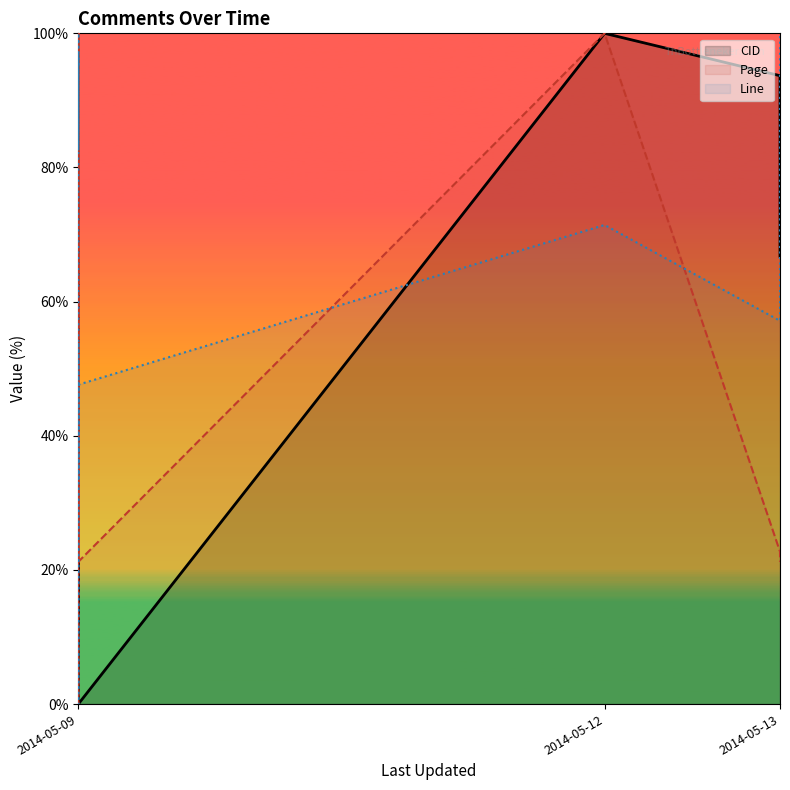

Where is Line nearest to the value 50?

2014-05-09